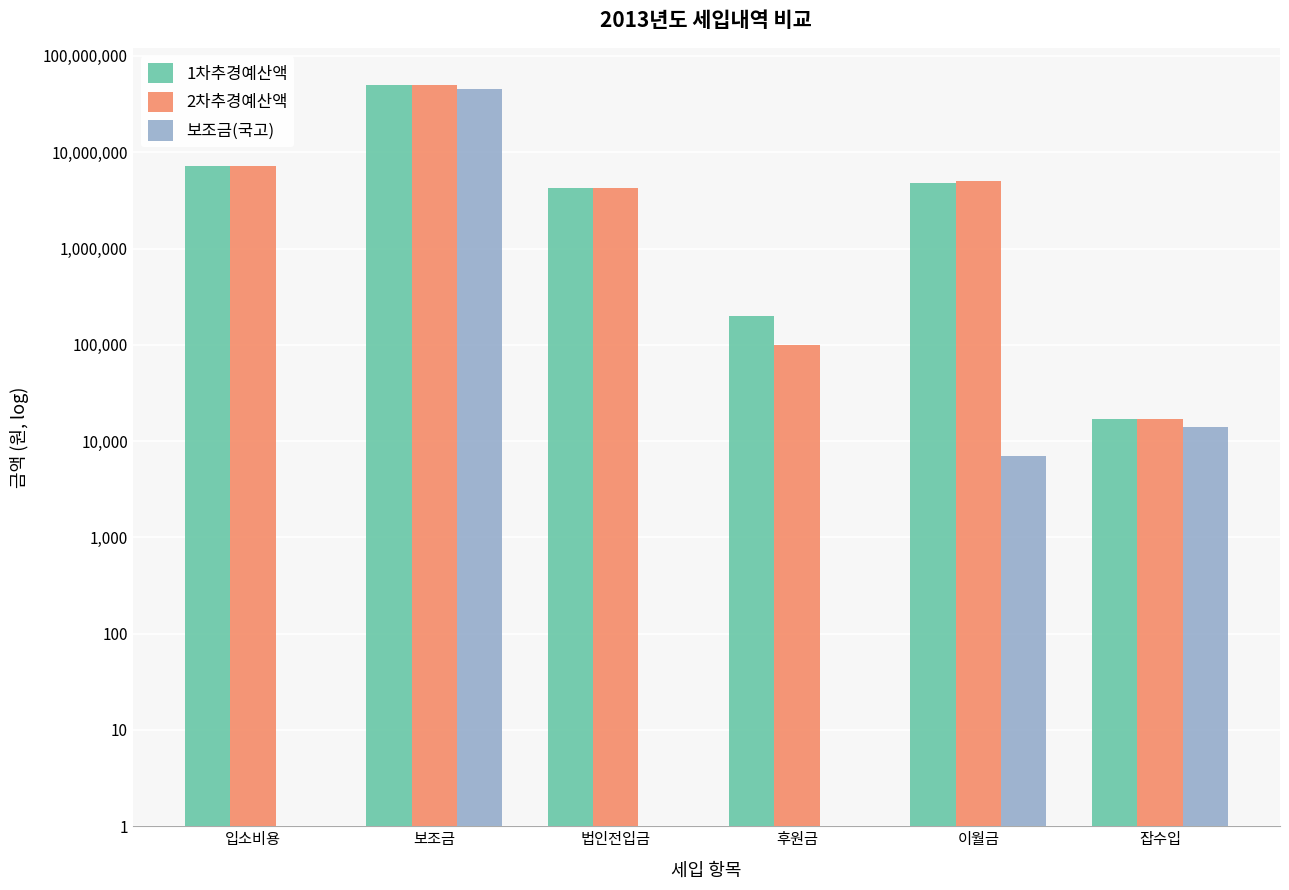

Reading right to left, list all the values displayed in this chart.

1차추경예산액: 잡수입=17000	이월금=4772000	후원금=200000	법인전입금=4220000	보조금=50033000	입소비용=7200000
2차추경예산액: 잡수입=17000	이월금=5040087	후원금=100000	법인전입금=4220000	보조금=50034000	입소비용=7200000
보조금(국고): 잡수입=14000	이월금=7000	후원금=1	법인전입금=1	보조금=45834000	입소비용=1